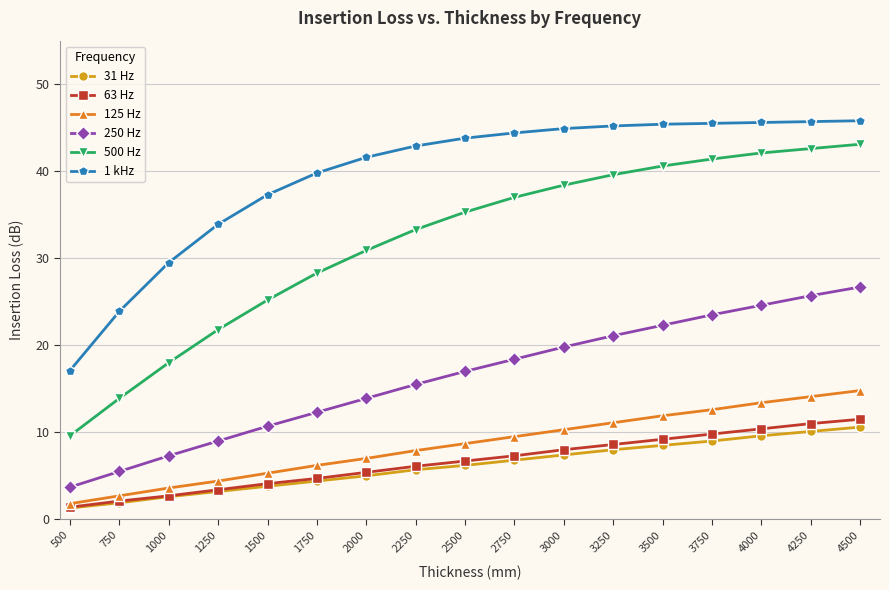

What is the value of the 1 kHz point at the 12th from the left?

45.2